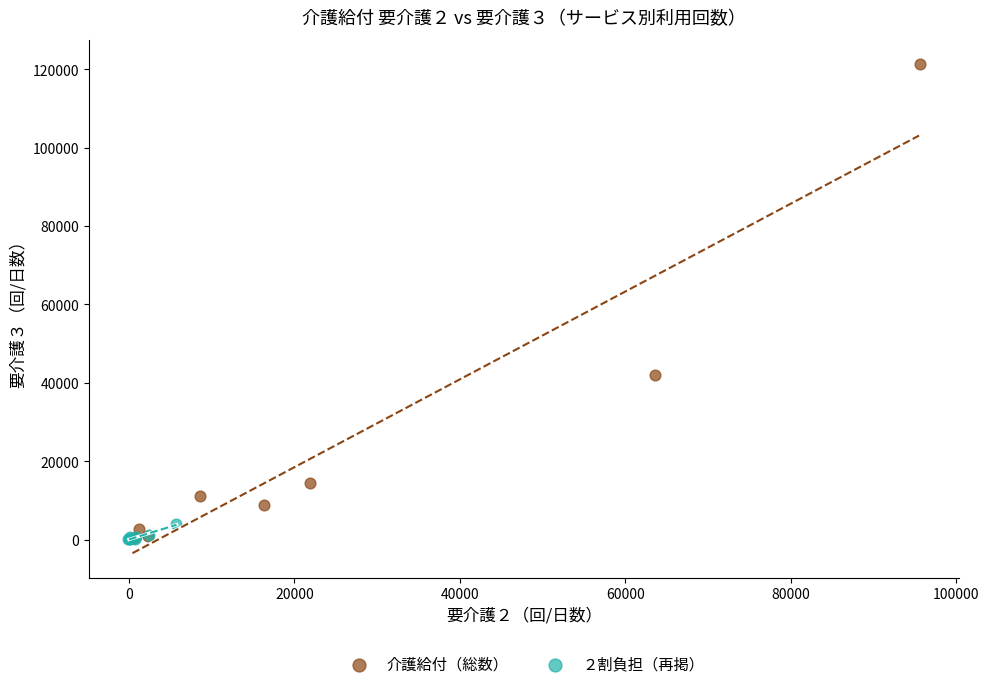

Which series reaches the maximum Y coordinate?

介護給付（総数）